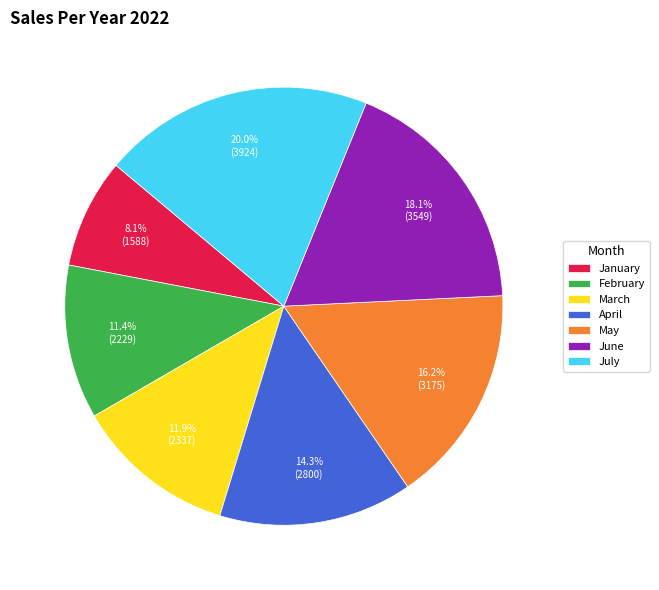

To the nearest percent, what is the difference between the largest and smallest slice percentages?

12%